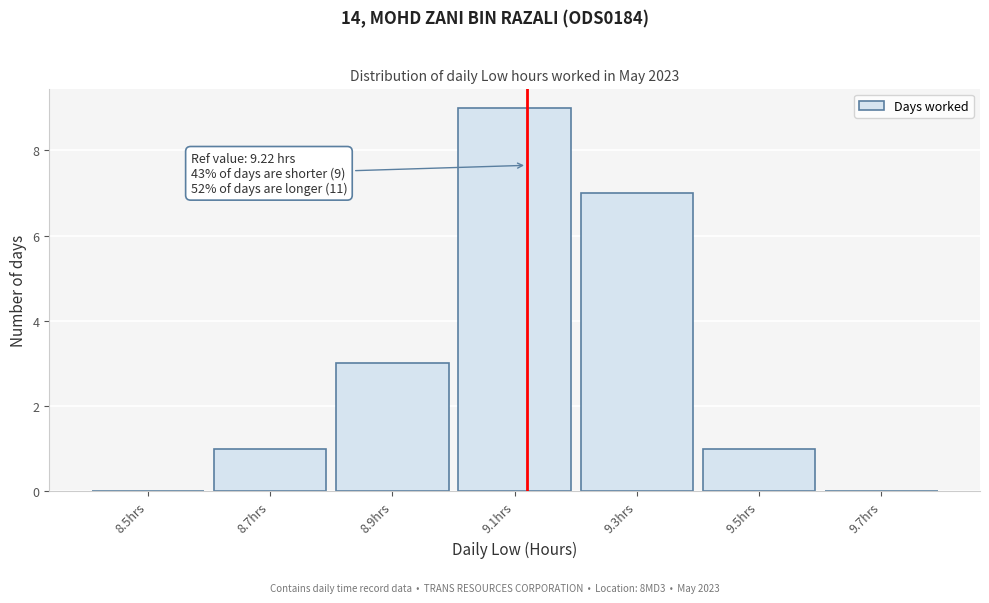

Reading left to right, transcribe all the data shown in this chart.

8.5hrs=0	8.7hrs=1	8.9hrs=3	9.1hrs=9	9.3hrs=7	9.5hrs=1	9.7hrs=0